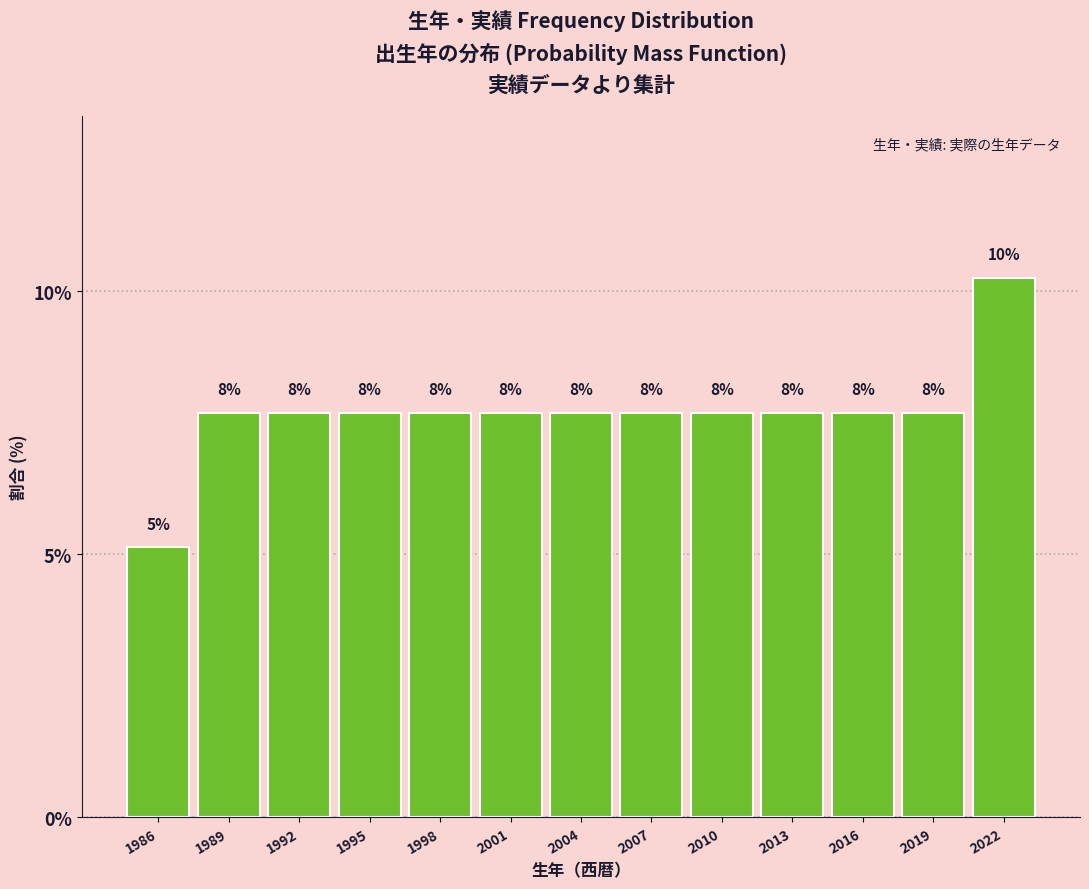

Are the bars horizontal?

No